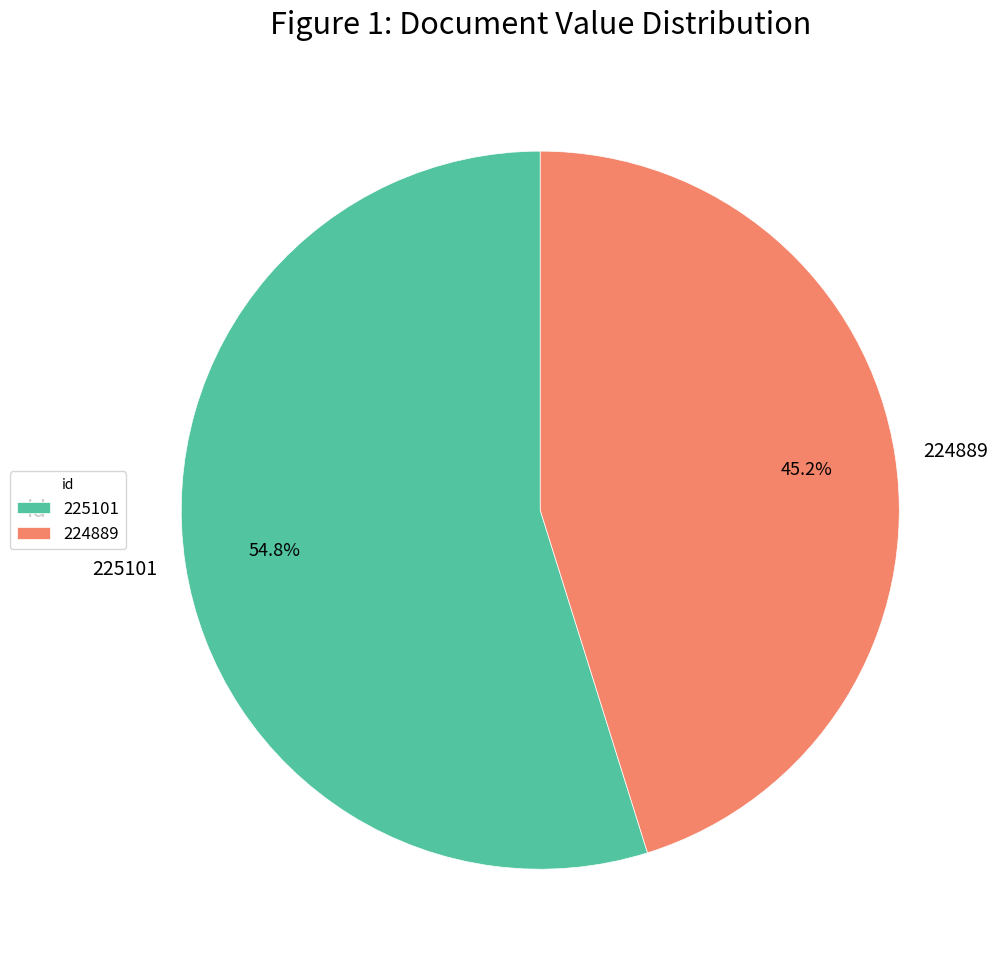

Is there any slice that represents more than half of the pie?

Yes